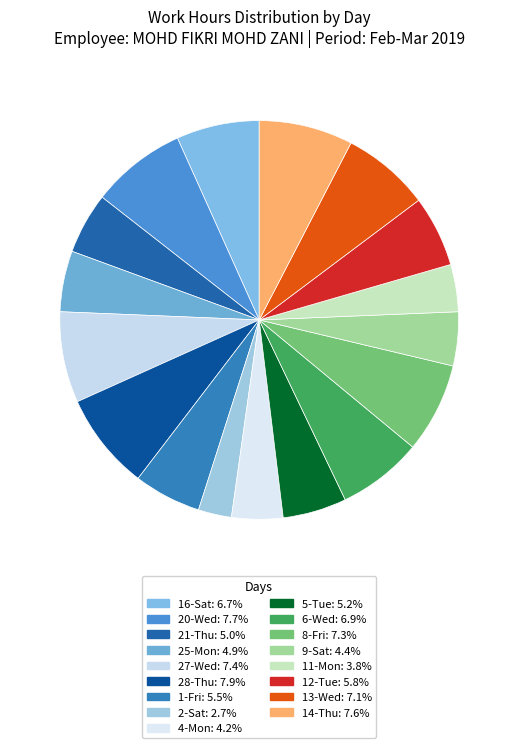

Do 4-Mon and 9-Sat together represent more than half of the pie?

No